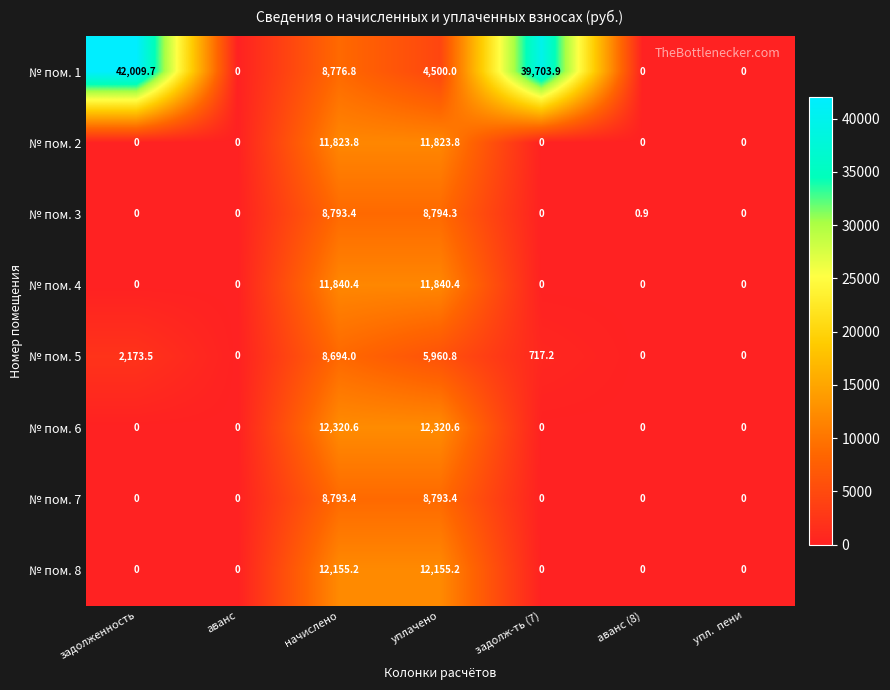

What is the greatest value displayed?

42009.7